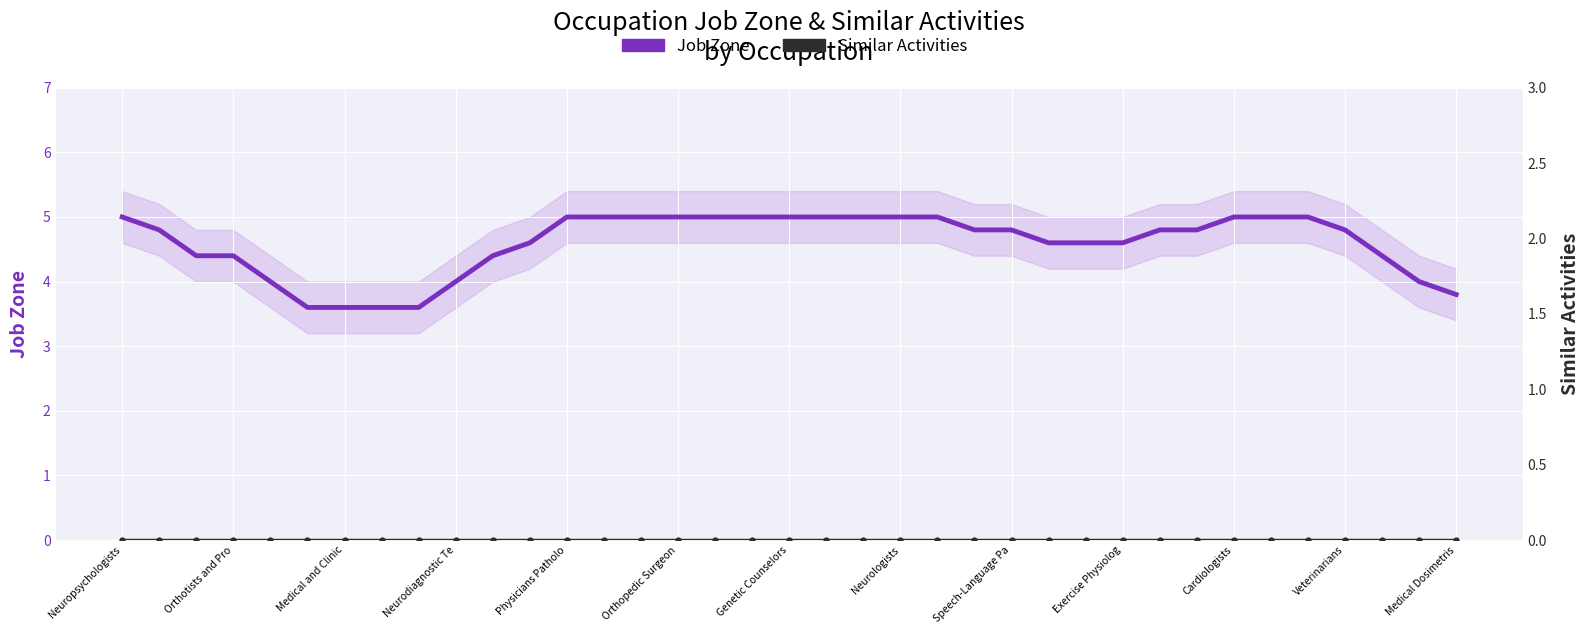

Count the number of categories in the chart.

37